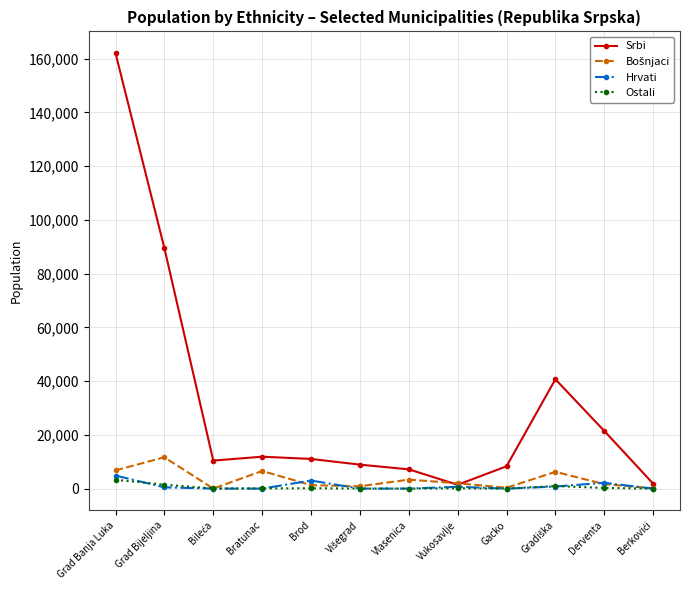

What is the label of the 5th point from the right?

Vukosavlje